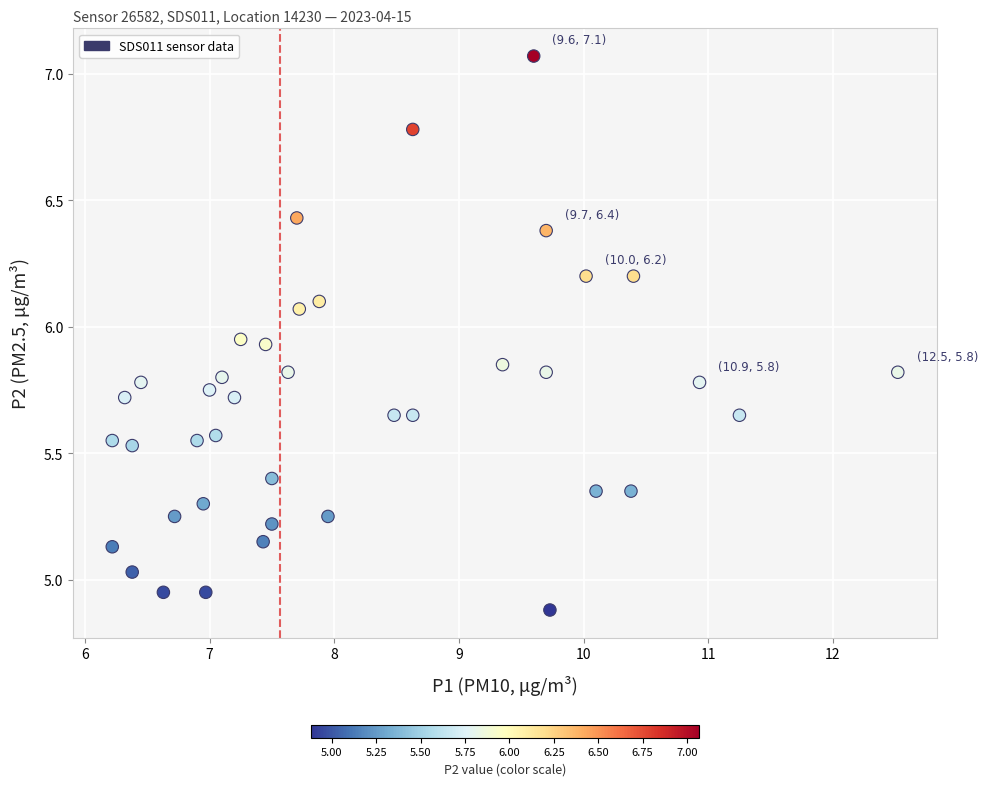

What is the range of Y values (max minus min)?

2.2